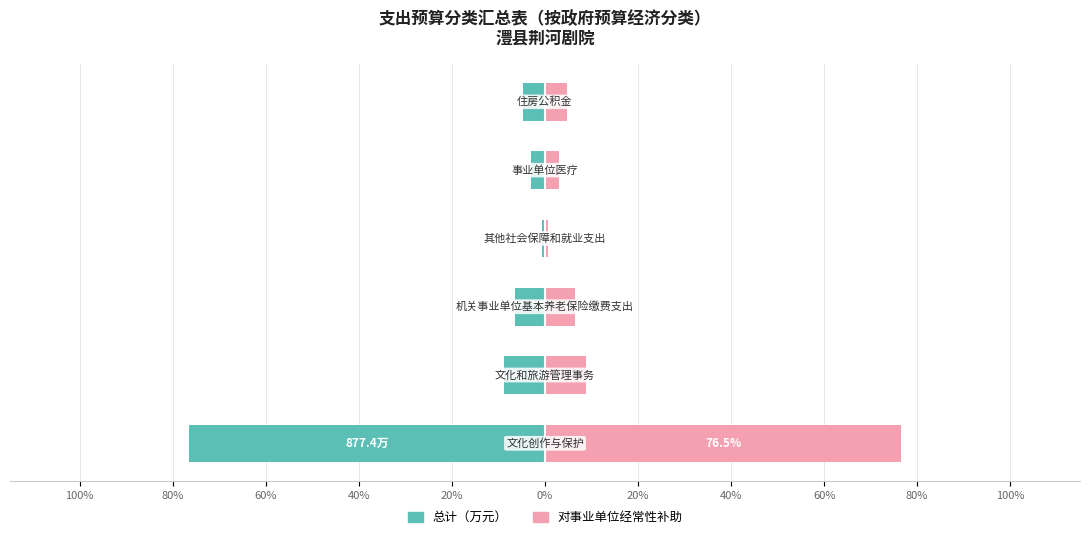

Reading left to right, what are all the values shown in this chart?

总计（万元）: -76.5	-8.7	-6.4	-0.6	-2.9	-4.8
对事业单位经常性补助: 76.5	8.7	6.4	0.6	2.9	4.8